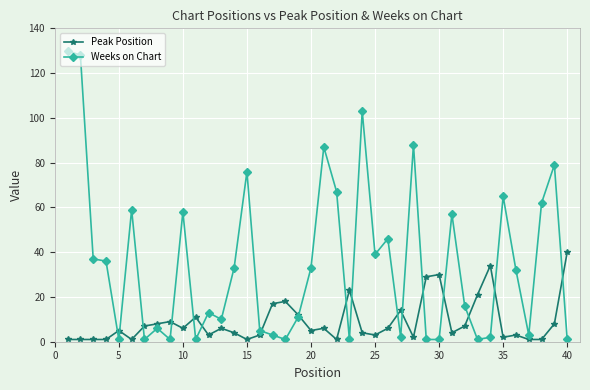

Does the chart display data point markers on the line(s)?

Yes